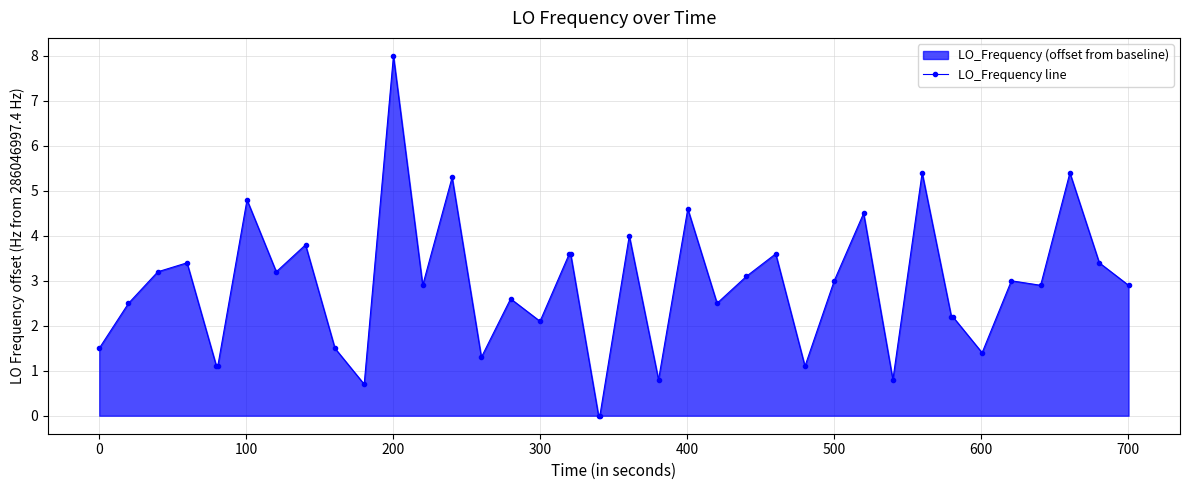

True or false: there are more than 2 points higher than both neighbors.

True